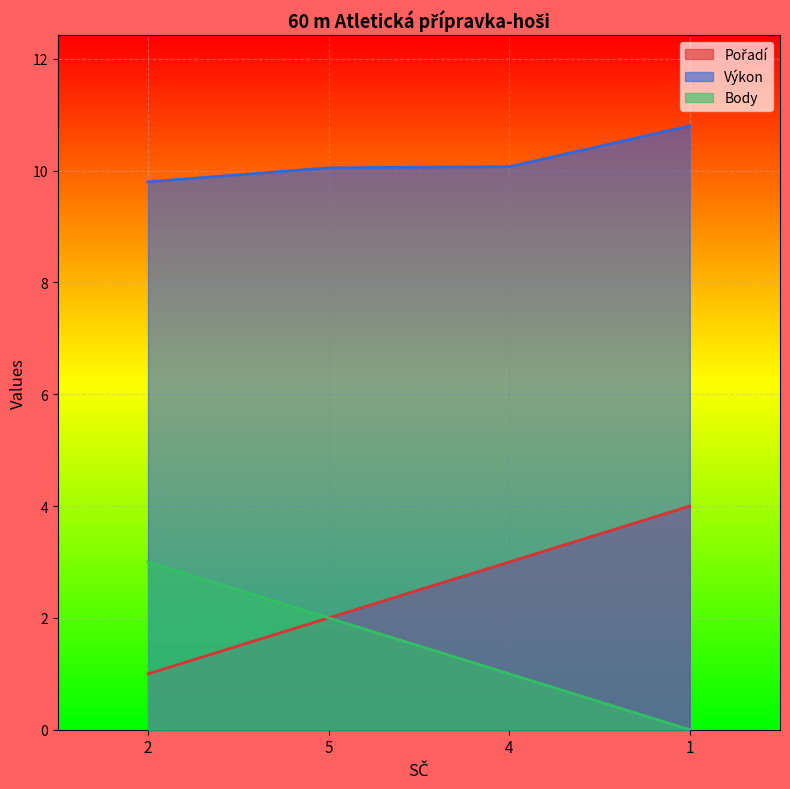

True or false: Body and Pořadí cross at least once.

False